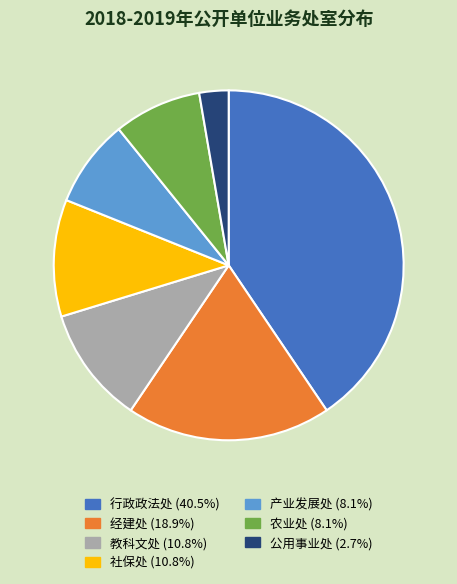

Is there a majority slice in this chart?

No